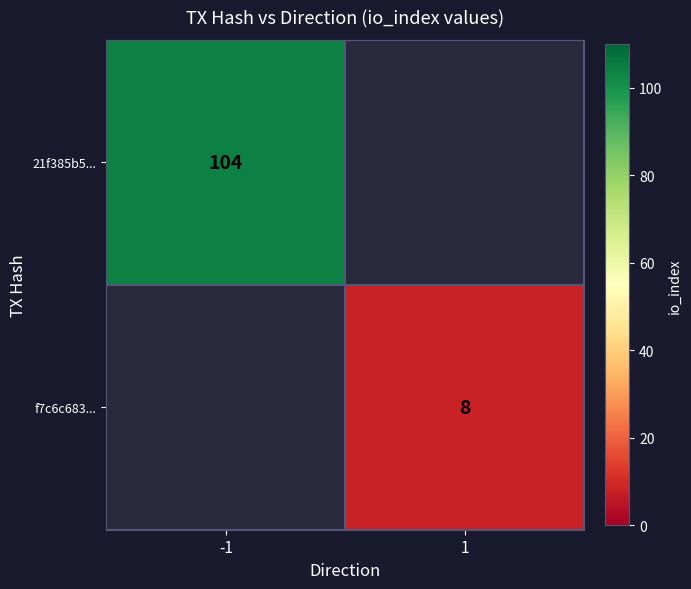

Rank the series at -1 from lowest to highest value.

21f385b5..., f7c6c683...